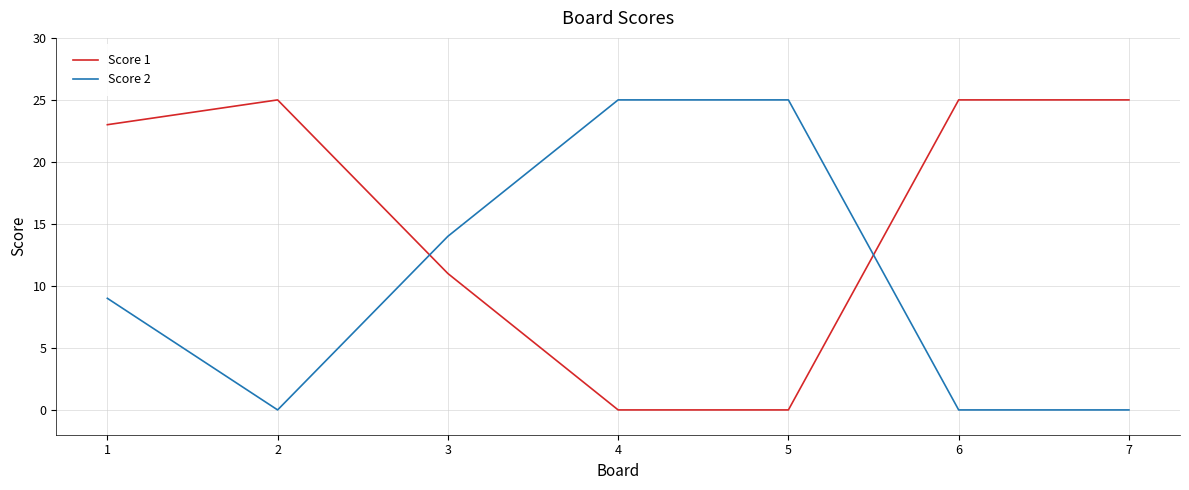

Rank the series by their average value, from highest to lowest.

Score 1, Score 2